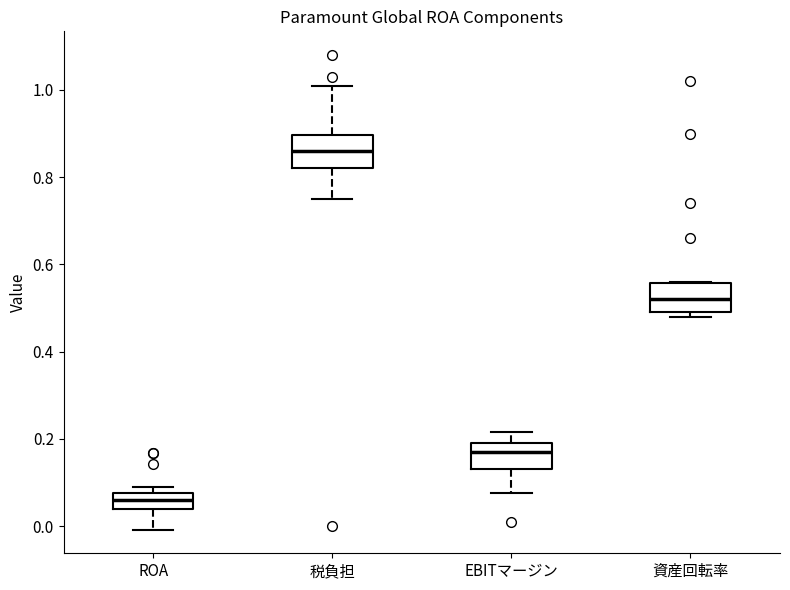

Where is the upper edge of the box for 資産回転率 on the y-axis? The values are not printed on the chart, so give them approximately, as read against the axis.

0.56